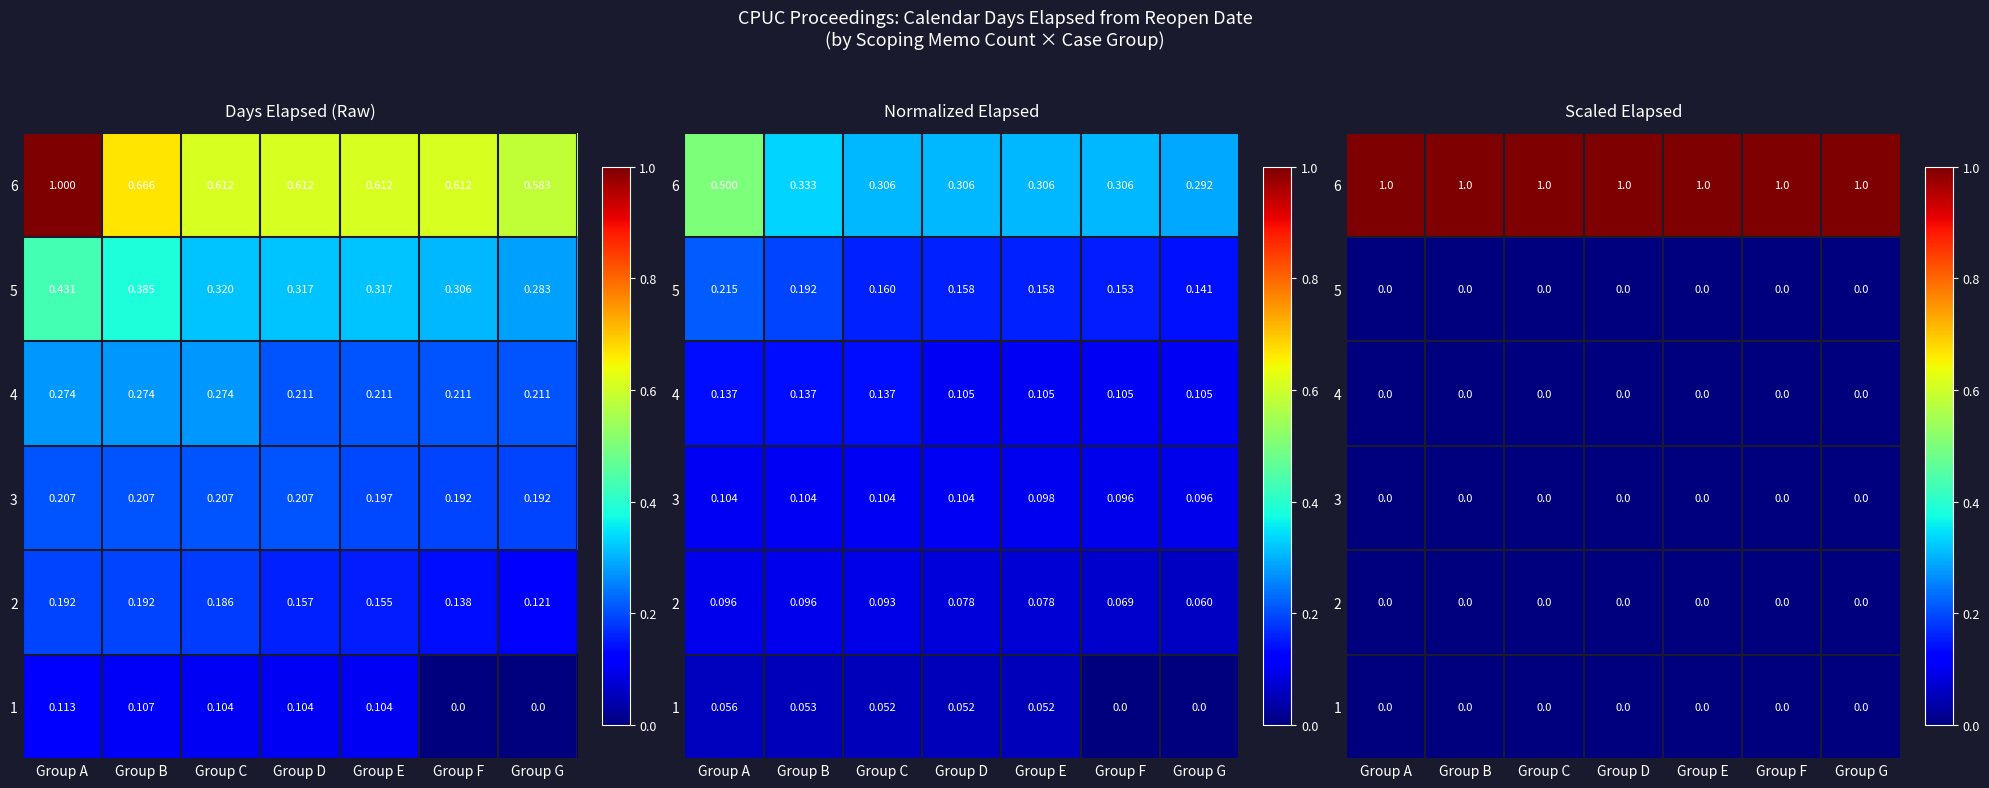

At which category is the sum across all series the highest?

Group A